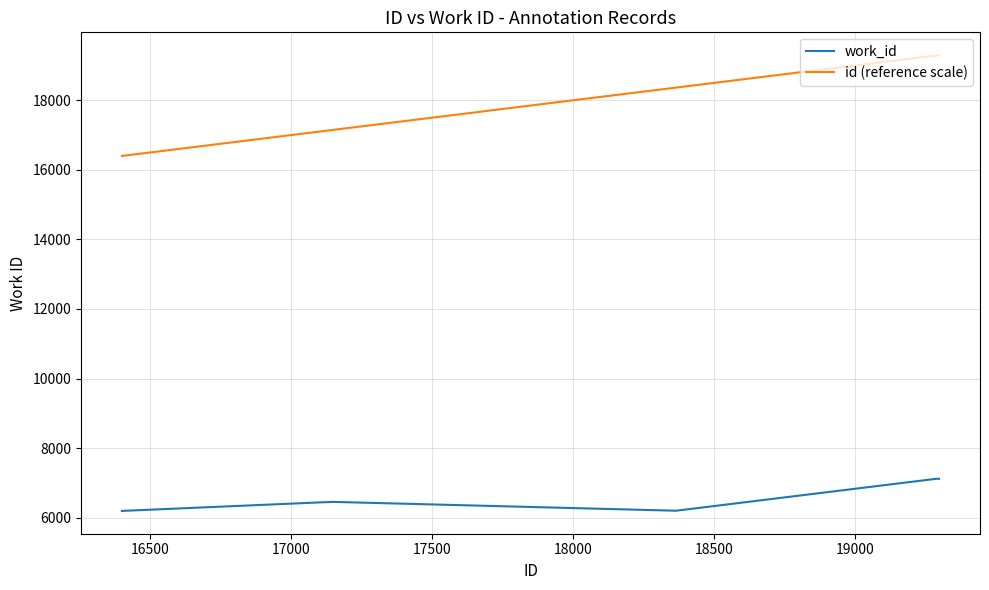

What are all the series names shown in the legend?

work_id, id (reference scale)